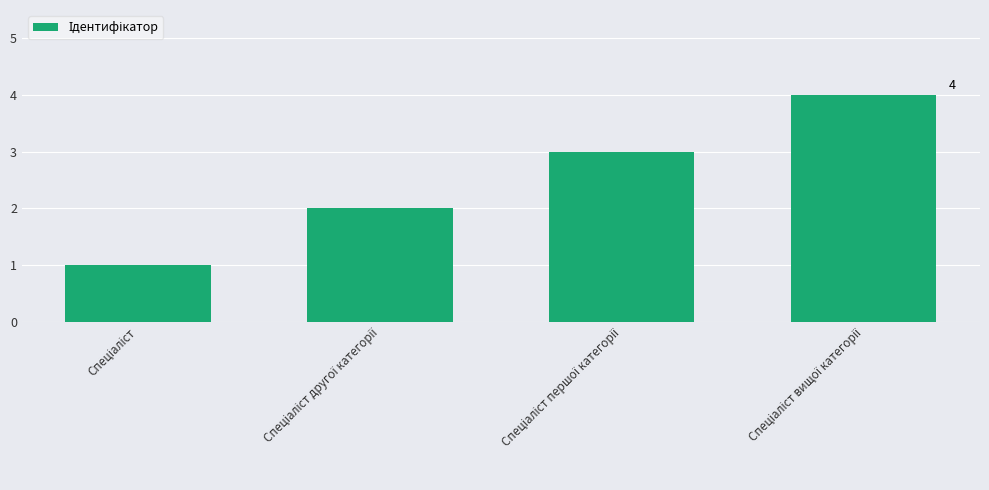

How many bars are there in total?

4